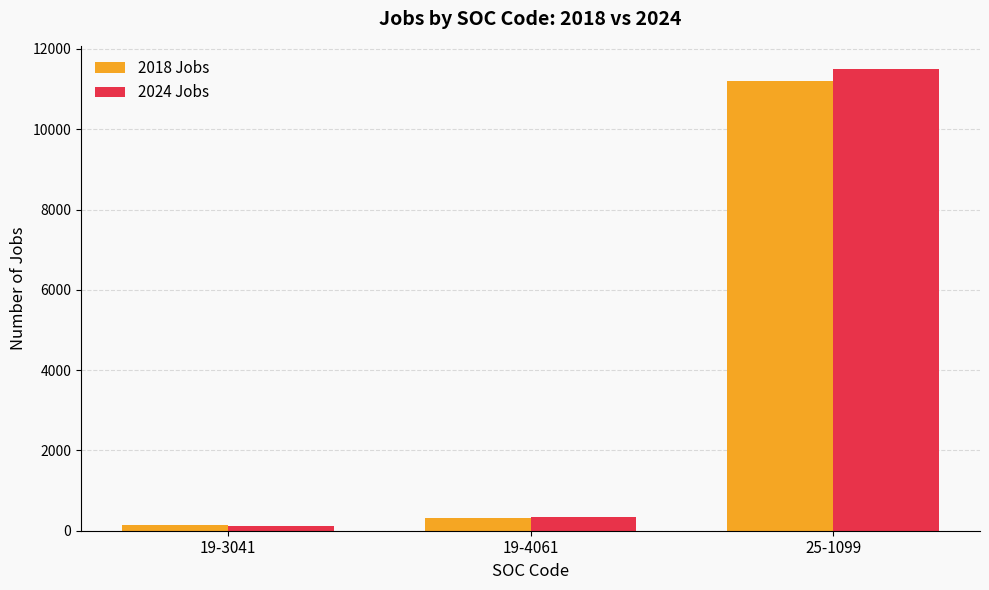

Reading left to right, what are all the values shown in this chart?

2018 Jobs: 137.4	305.5	11194.4
2024 Jobs: 126.7	337.7	11502.7